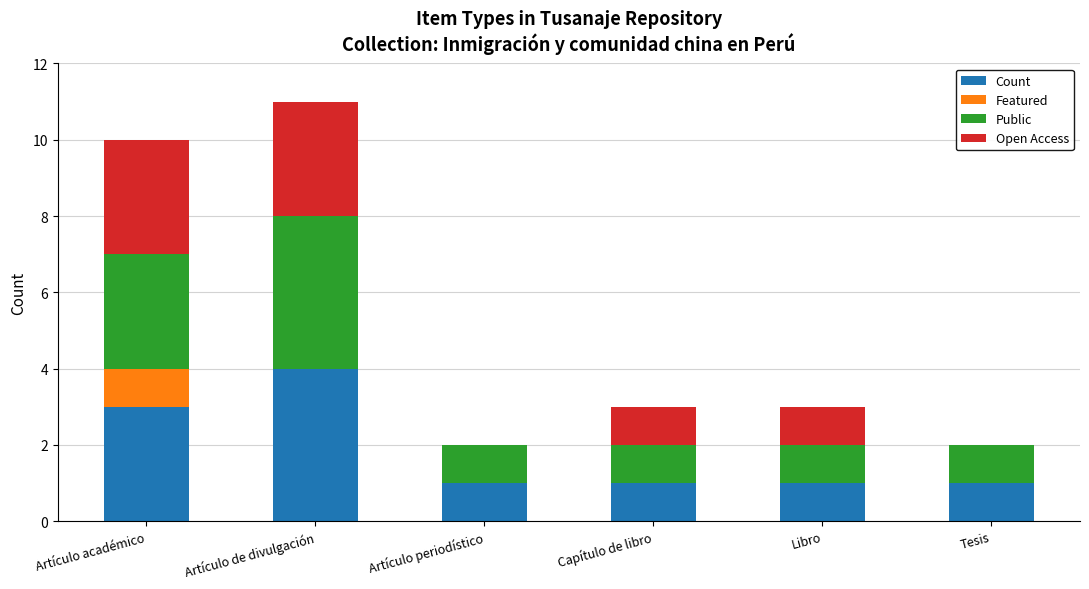

What is the highest value of the Count series?

4